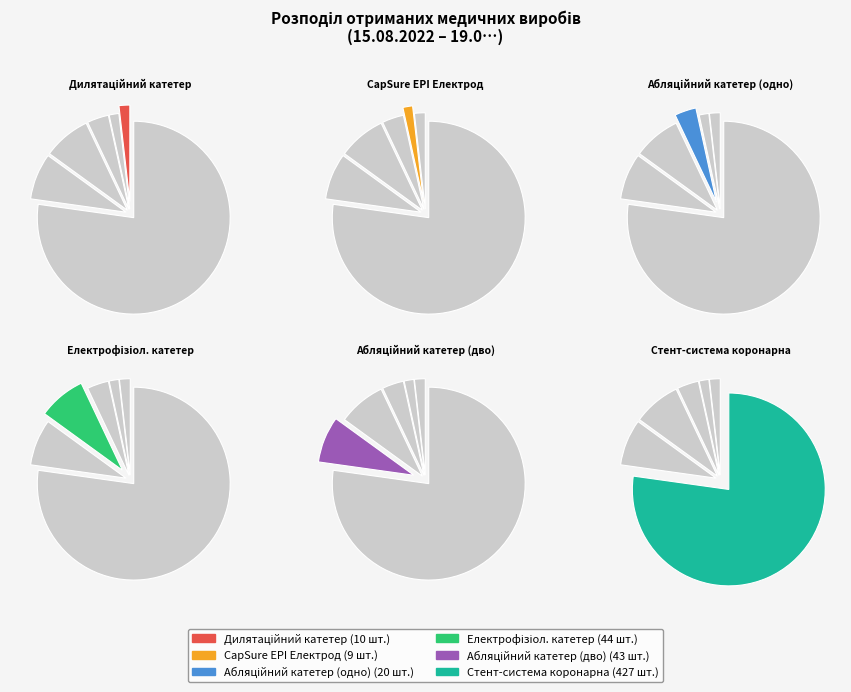

To the nearest percent, what is the difference between the largest and smallest slice percentages?

76%